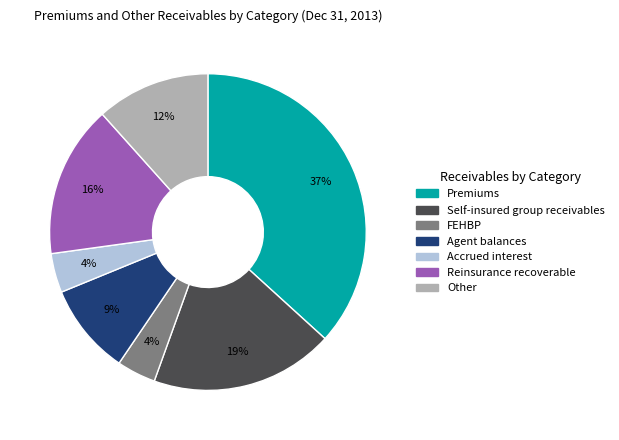

To the nearest percent, what percentage of the pie is Other?

12%